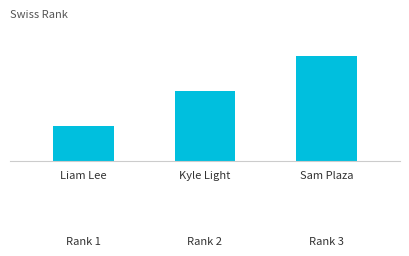

At which category does the chart reach its minimum across all series?

Liam Lee